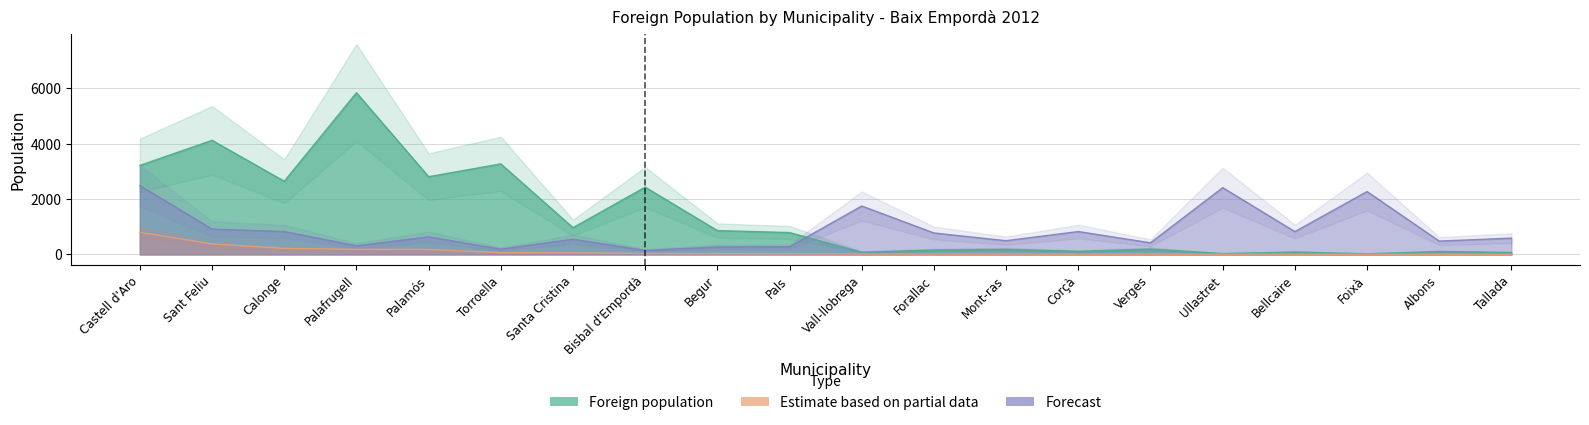

What is the difference between the highest and lowest values at Tallada?

584